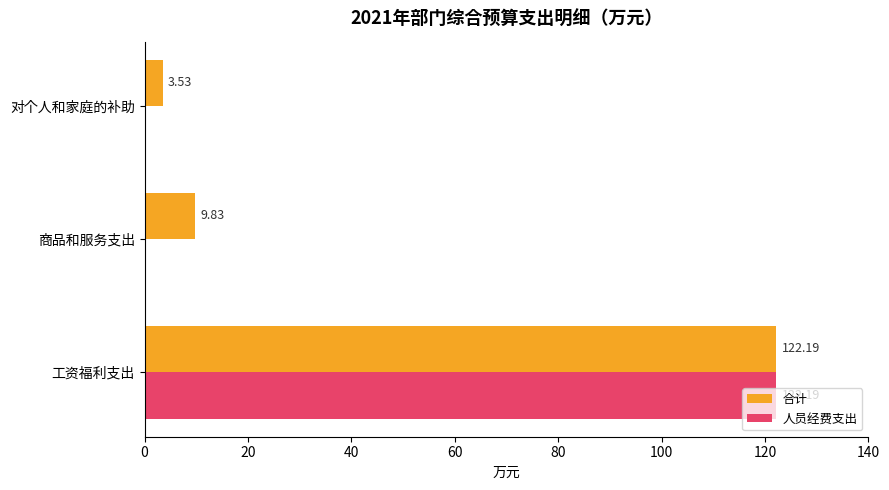

What are all the series names shown in the legend?

合计, 人员经费支出